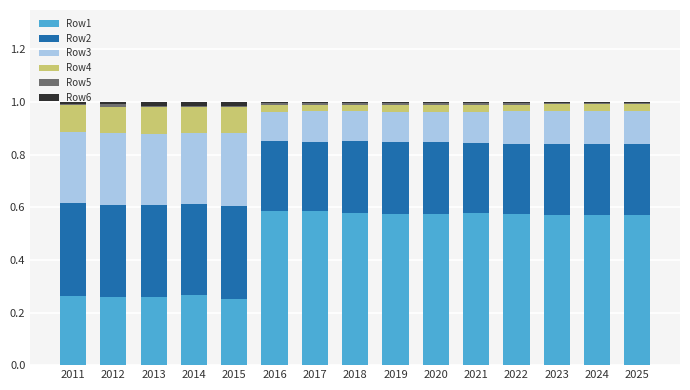

At which label does Row1 reach its minimum?

2015